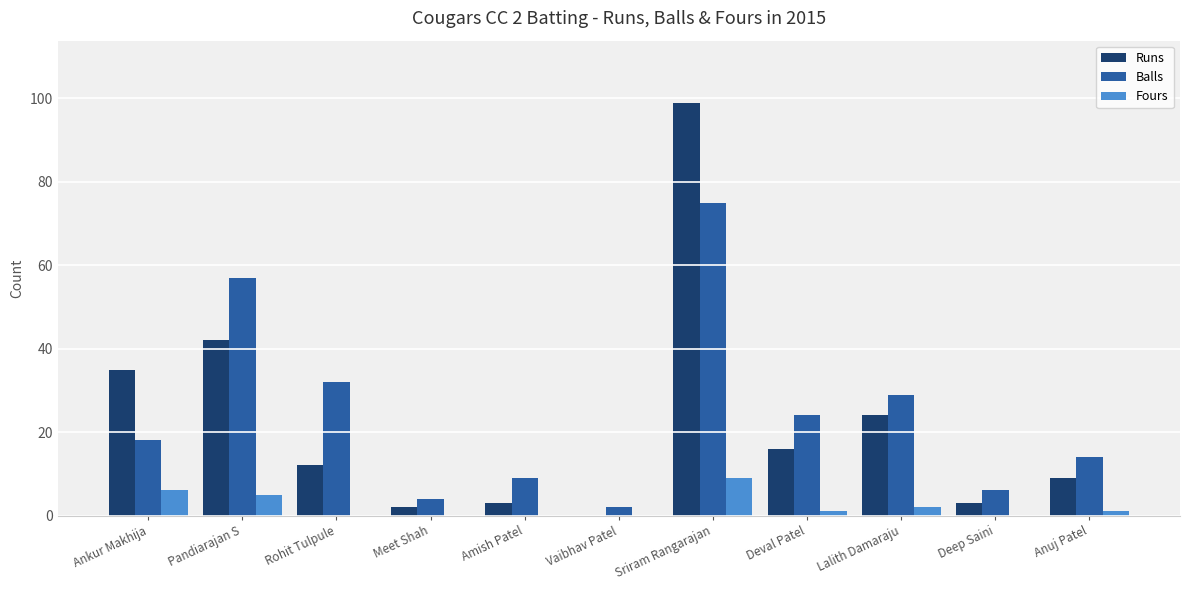

How many categories are shown in the chart?

11